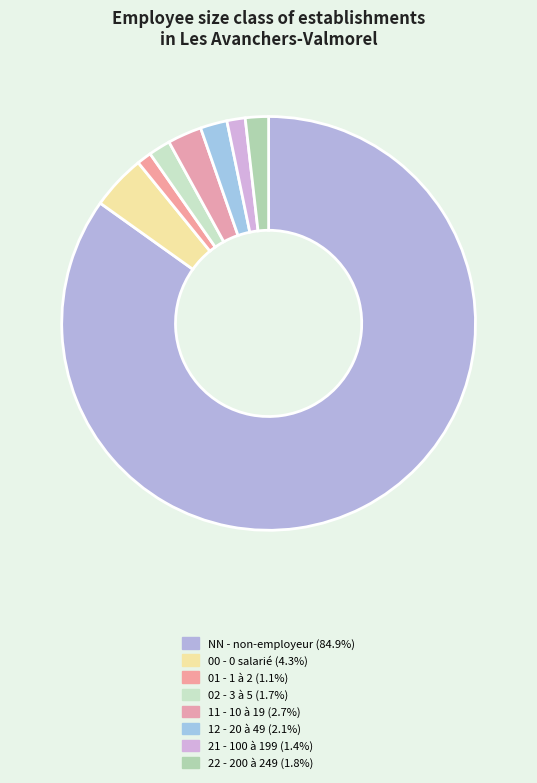

Rank the categories by value from highest to lowest.

NN, 00, 11, 12, 22, 02, 21, 01